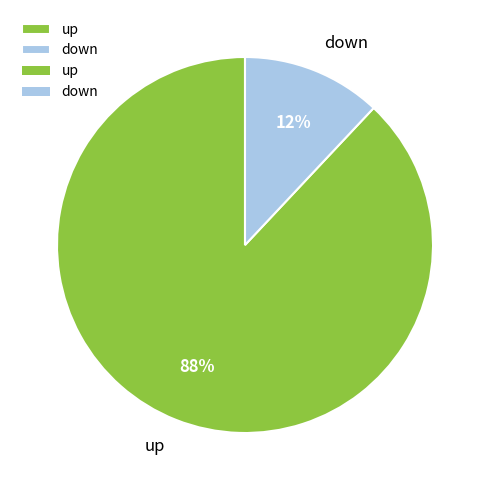

Rank the categories by value from highest to lowest.

up, down